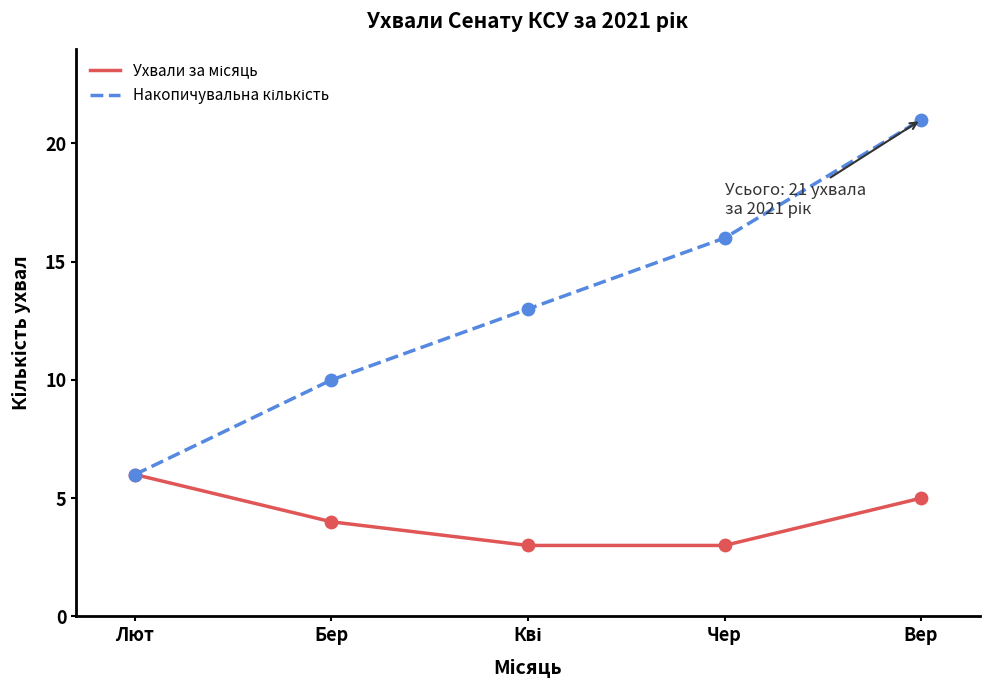

What is the total value across all series at Чер?

19